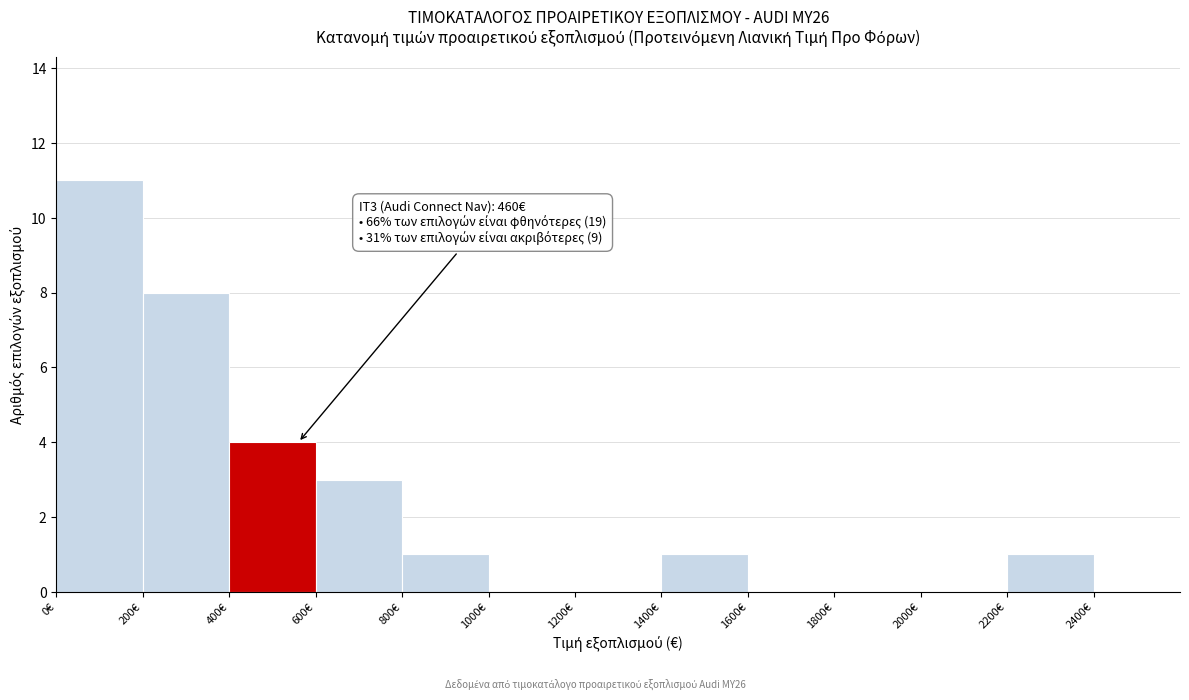

Over which range of the x-axis is the bar tallest?

0 to 200